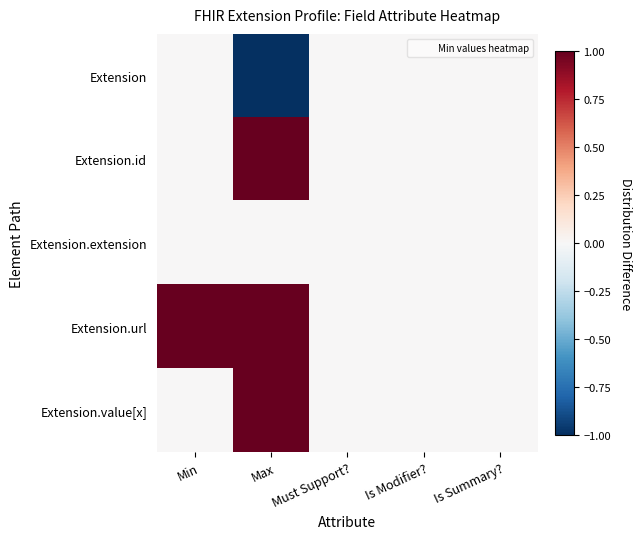

At which category does the chart reach its minimum across all series?

Max